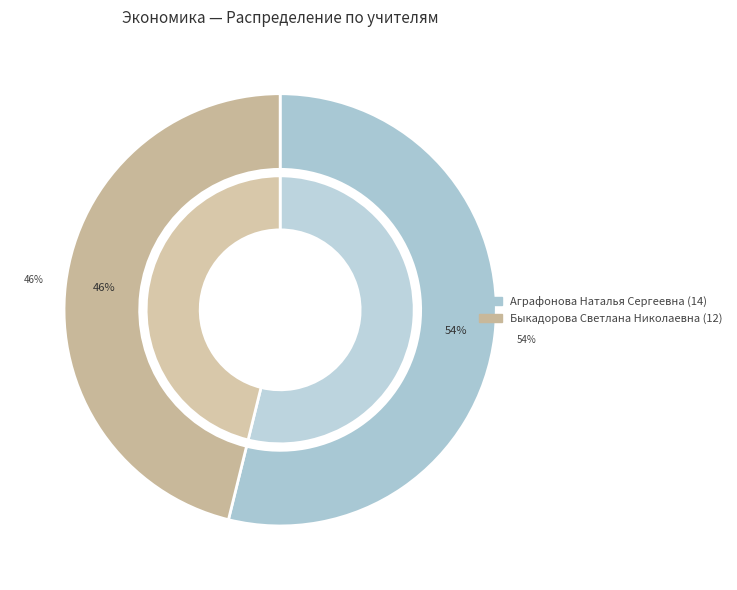

What percentage do Быкадорова Светлана Николаевна and Аграфонова Наталья Сергеевна together represent?

100.0%